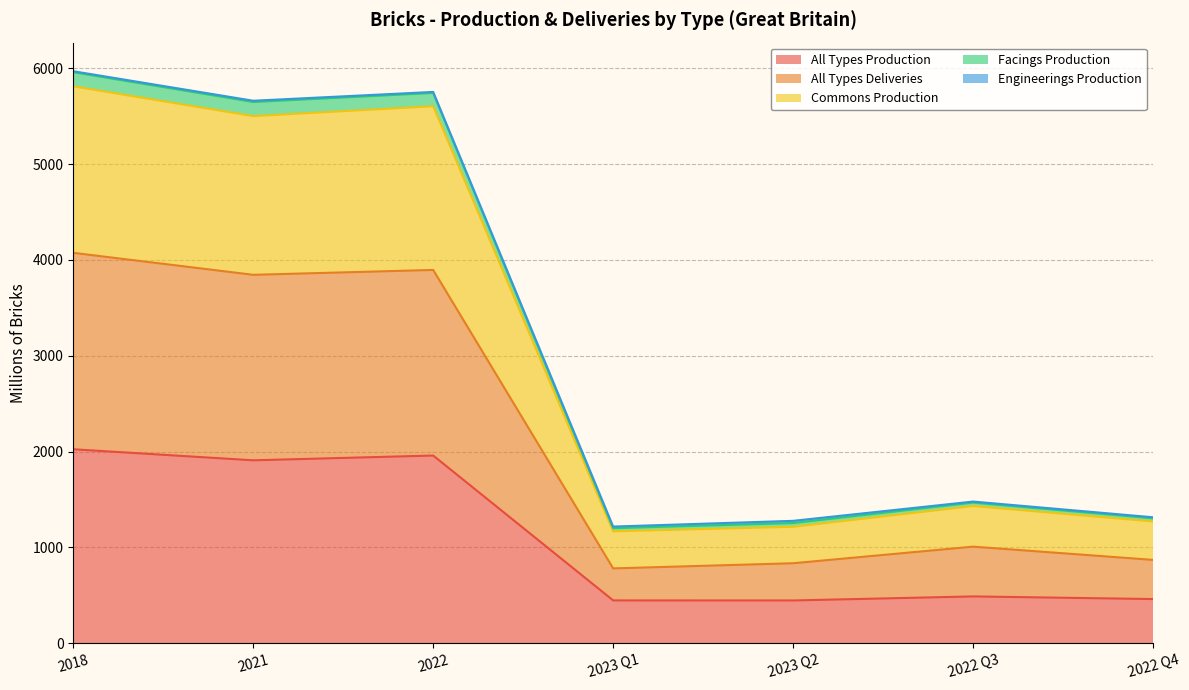

What is the highest value of the All Types Production series?

2024.7